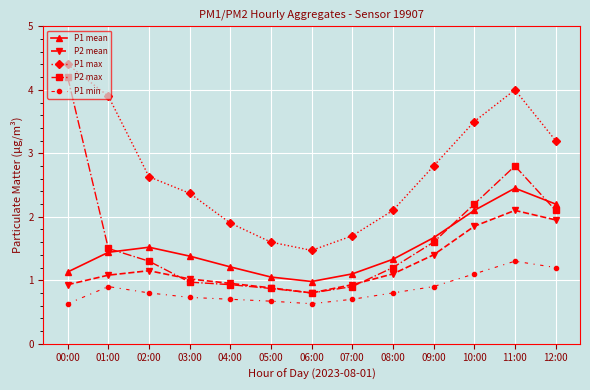

Is it true that P1 min equals 0.8 at 02:00?

True